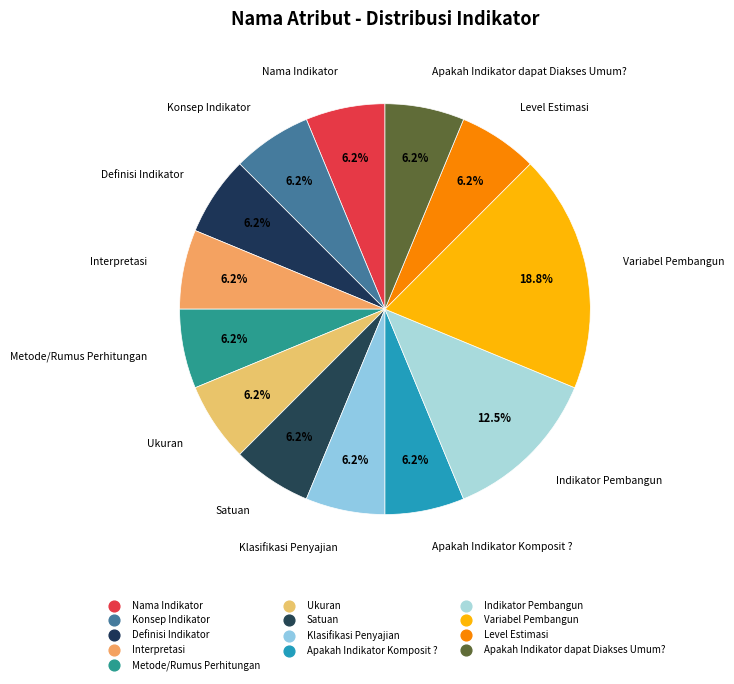

Rank the categories by value from highest to lowest.

Variabel Pembangun, Indikator Pembangun, Nama Indikator, Konsep Indikator, Definisi Indikator, Interpretasi, Metode/Rumus Perhitungan, Ukuran, Satuan, Klasifikasi Penyajian, Apakah Indikator Komposit ?, Level Estimasi, Apakah Indikator dapat Diakses Umum?